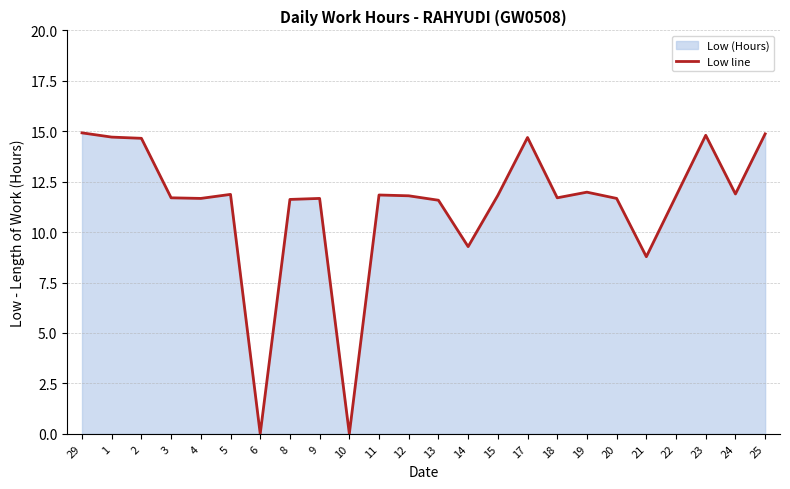

True or false: the data shows 6.9 at 24.

False